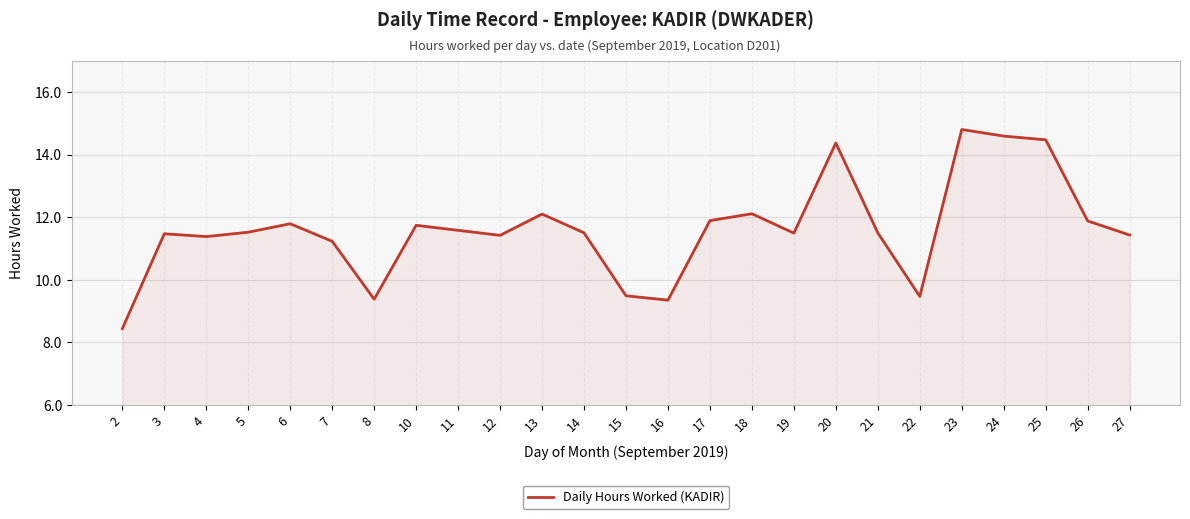

True or false: the data shows 14.4 at 20.

True